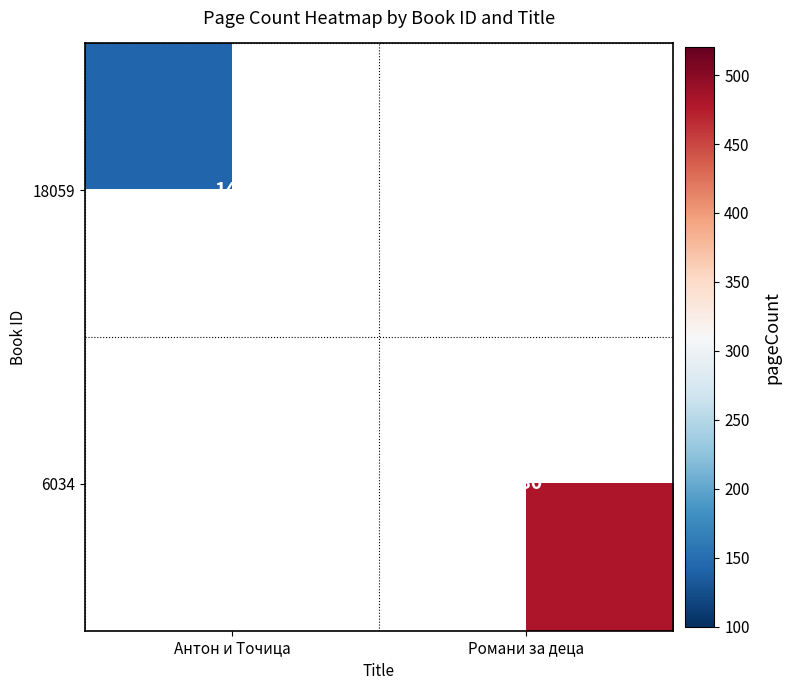

Is it true that 18059 equals 144 at Антон и Точица?

True